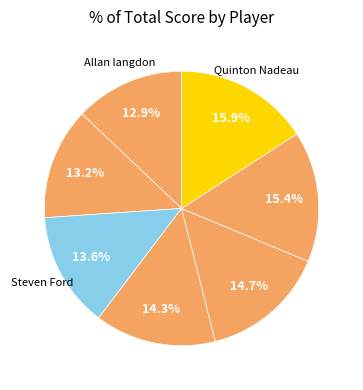

How many slices are in this pie chart?

7